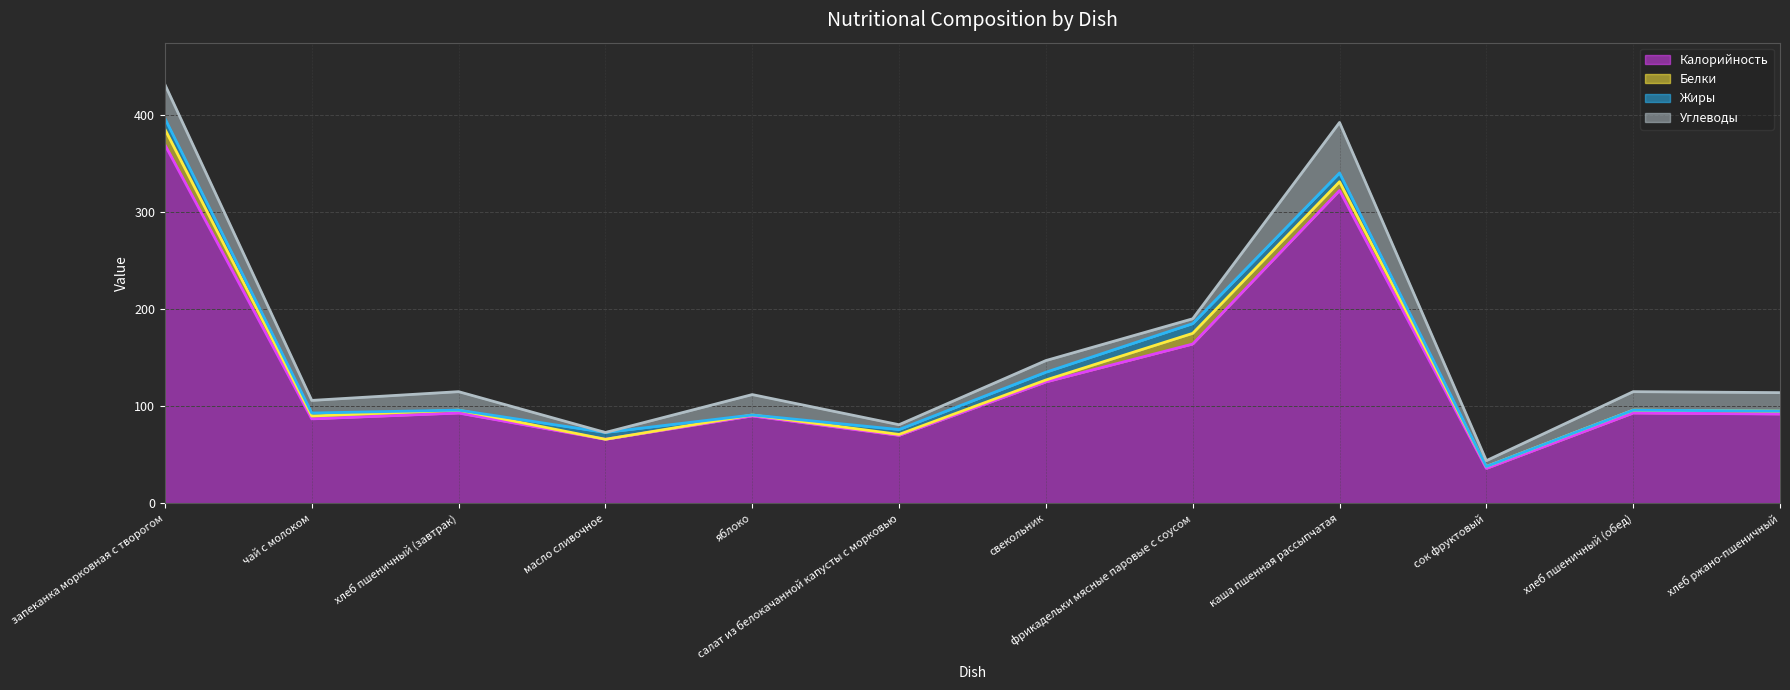

At which label does Калорийность reach its peak?

запеканка морковная с творогом